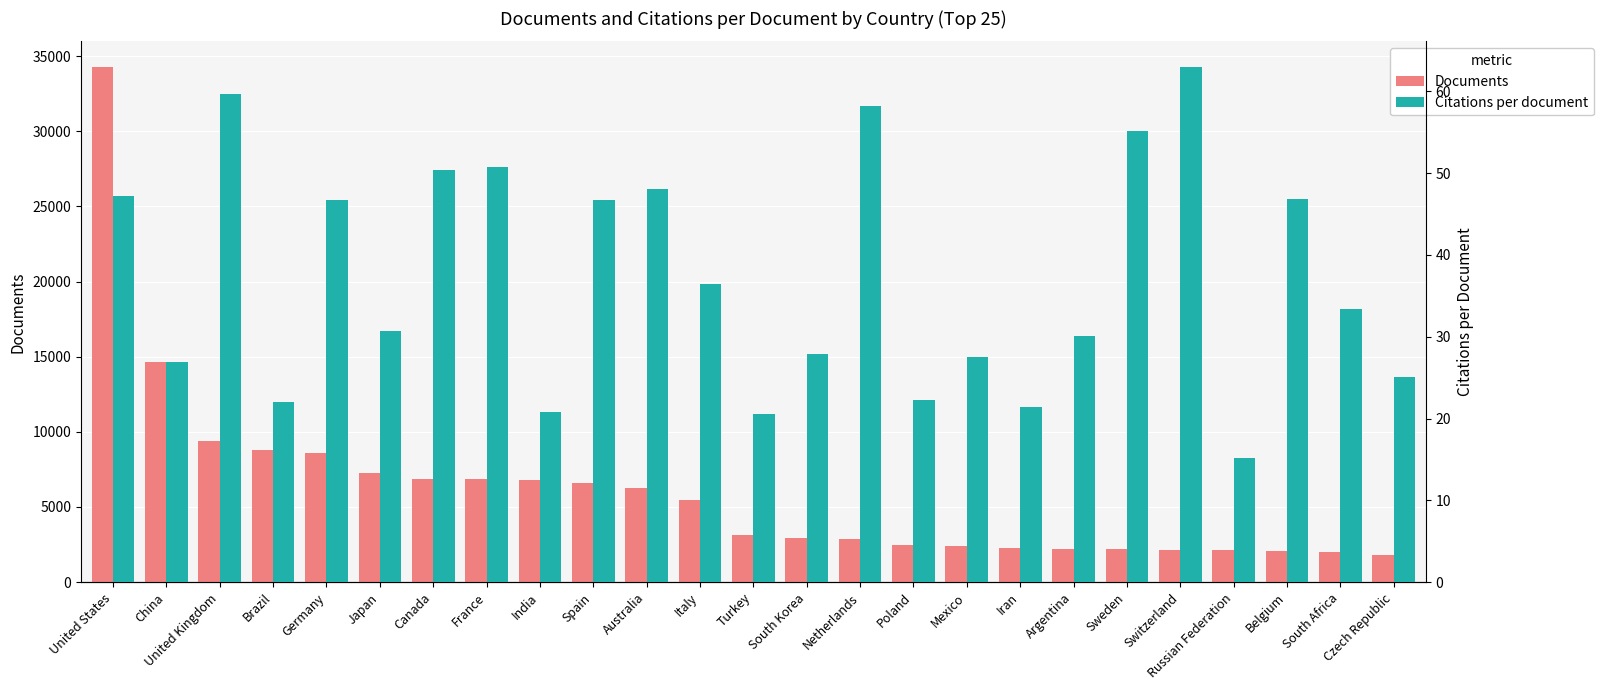

Reading left to right, what are all the values shown in this chart?

Documents: United States=34262.0	China=14656.0	United Kingdom=9376.0	Brazil=8805.0	Germany=8562.0	Japan=7275.0	Canada=6893.0	France=6857.0	India=6787.0	Spain=6625.0	Australia=6291.0	Italy=5445.0	Turkey=3131.0	South Korea=2936.0	Netherlands=2879.0	Poland=2459.0	Mexico=2394.0	Iran=2287.0	Argentina=2202.0	Sweden=2183.0	Switzerland=2143.0	Russian Federation=2119.0	Belgium=2066.0	South Africa=1983.0	Czech Republic=1829.0
Citations per document: United States=47.2	China=26.9	United Kingdom=59.7	Brazil=22.0	Germany=46.8	Japan=30.7	Canada=50.4	France=50.7	India=20.8	Spain=46.7	Australia=48.0	Italy=36.5	Turkey=20.5	South Korea=27.9	Netherlands=58.2	Poland=22.3	Mexico=27.5	Iran=21.4	Argentina=30.0	Sweden=55.1	Switzerland=63.0	Russian Federation=15.1	Belgium=46.8	South Africa=33.4	Czech Republic=25.0